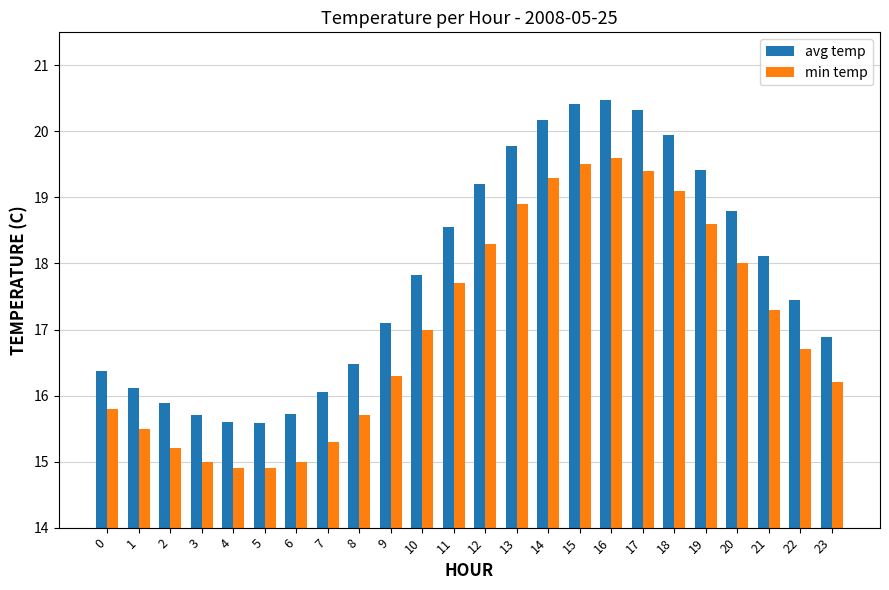

How many bars are there in total?

48